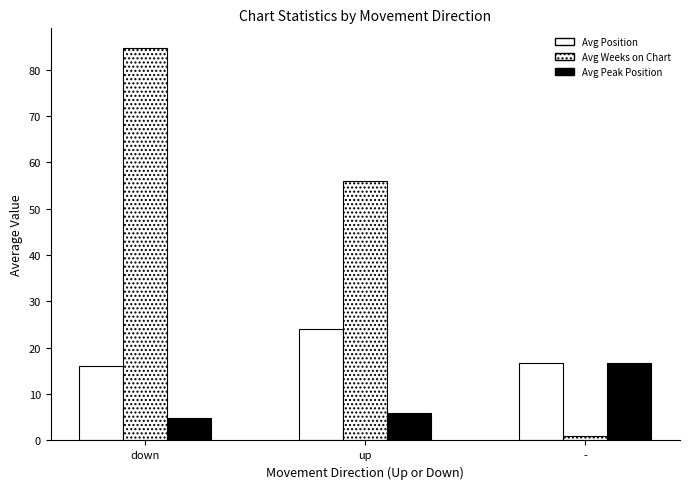

Reading left to right, list all the values displayed in this chart.

Avg Position: down=16.0	up=24.1	-=16.7
Avg Weeks on Chart: down=84.7	up=55.9	-=1.0
Avg Peak Position: down=4.9	up=5.9	-=16.7